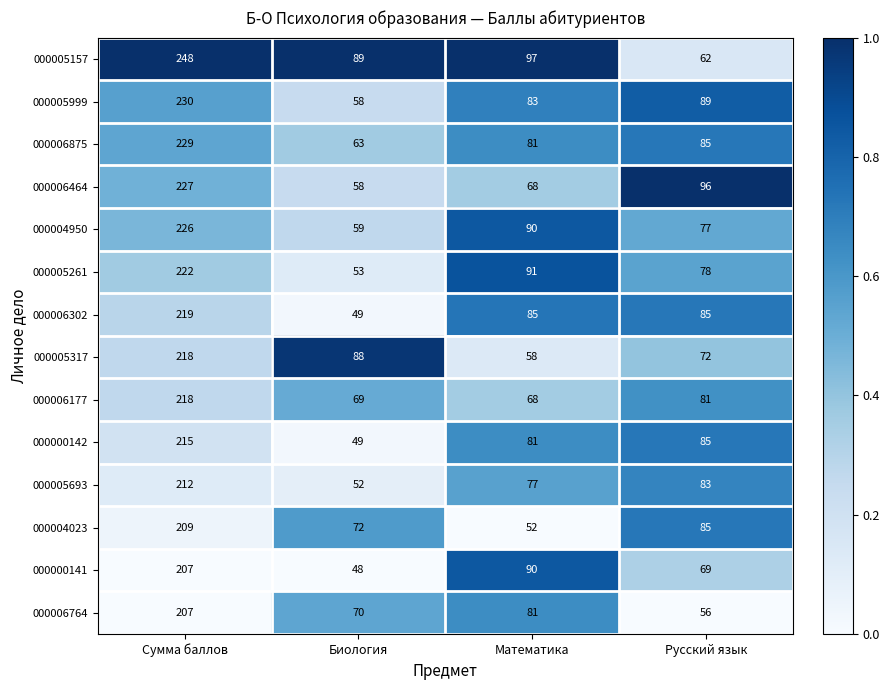

Which category has the highest value across all series?

Сумма баллов